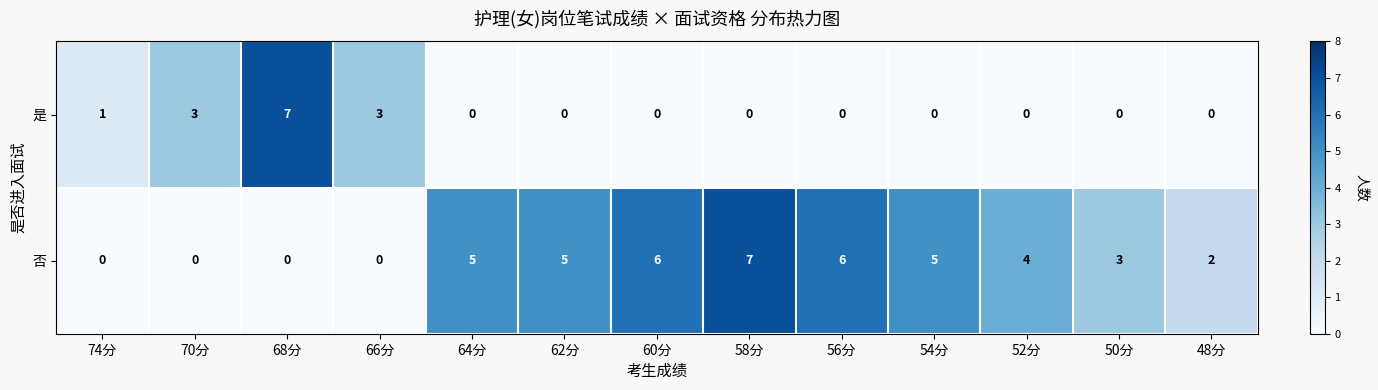

Reading right to left, transcribe all the data shown in this chart.

是: 0	0	0	0	0	0	0	0	0	3	7	3	1
否: 2	3	4	5	6	7	6	5	5	0	0	0	0